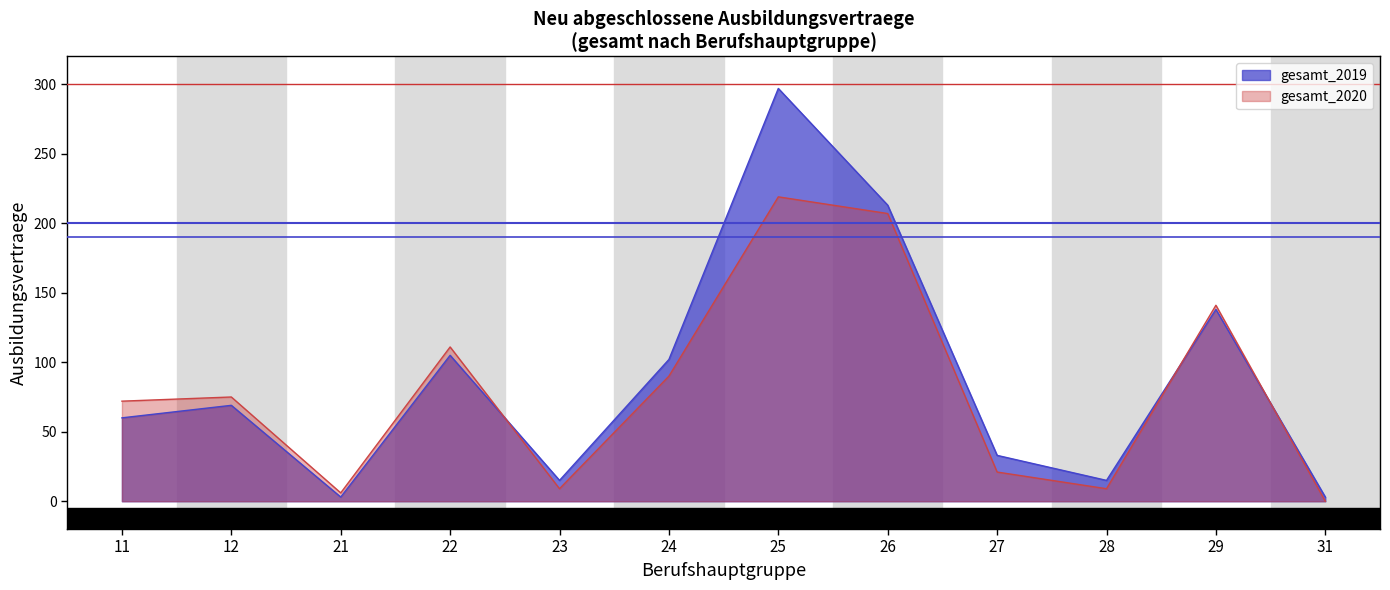

Is it true that gesamt_2020 equals 138 at 24?

False